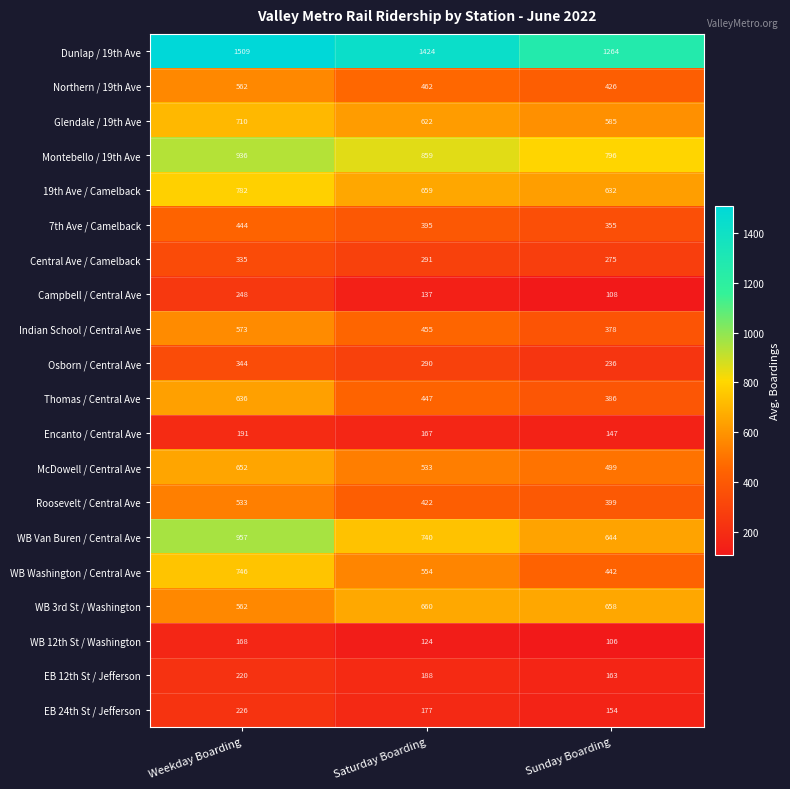

At which label is Encanto / Central Ave closest to 169?

Saturday Boarding